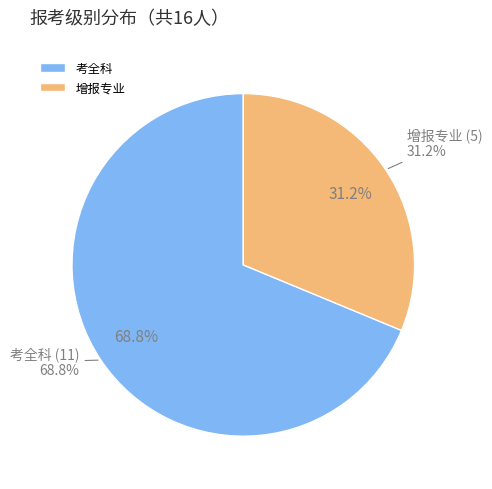

Which category has the biggest portion of the pie?

考全科